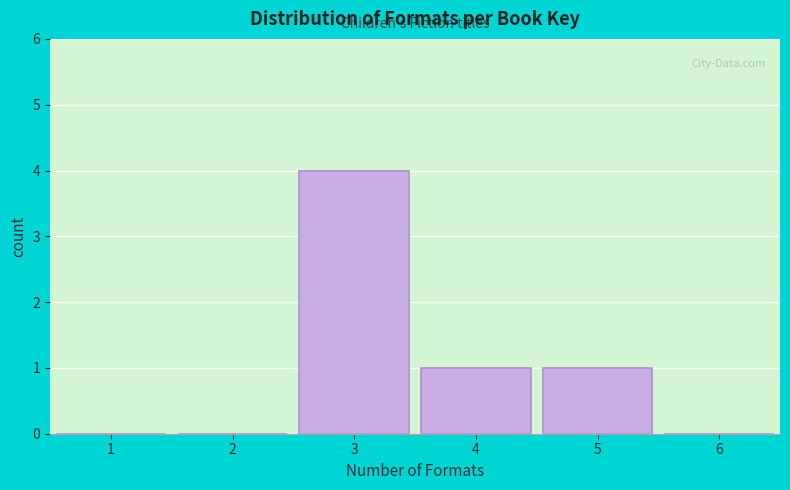

Reading left to right, what are all the values shown in this chart?

1=0	2=0	3=4	4=1	5=1	6=0